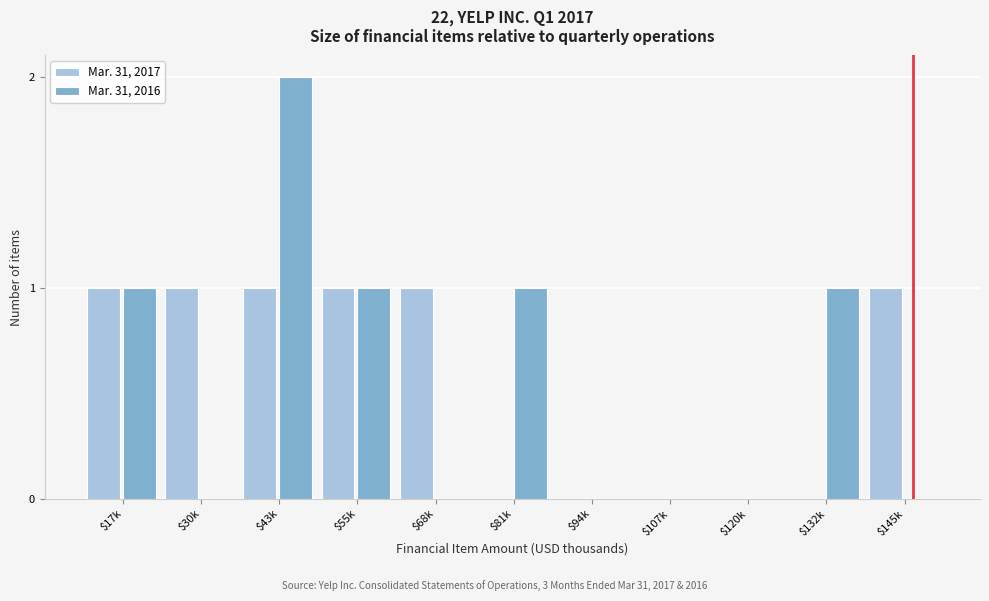

True or false: Mar. 31, 2017 has a value of 1 at $30k.

True